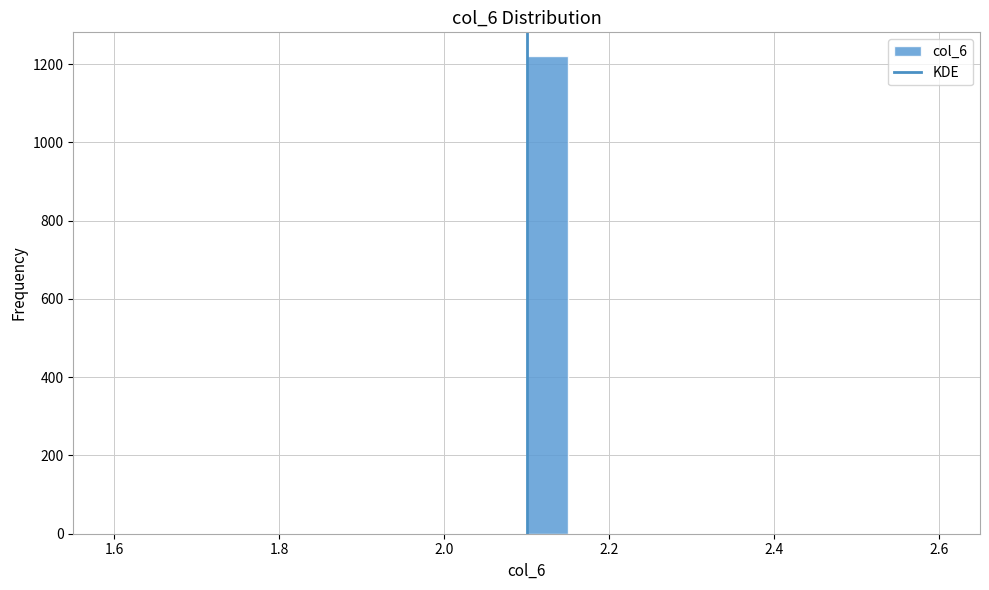

Read against the x-axis, roughly where is the centre of the tallest bar?

2.12